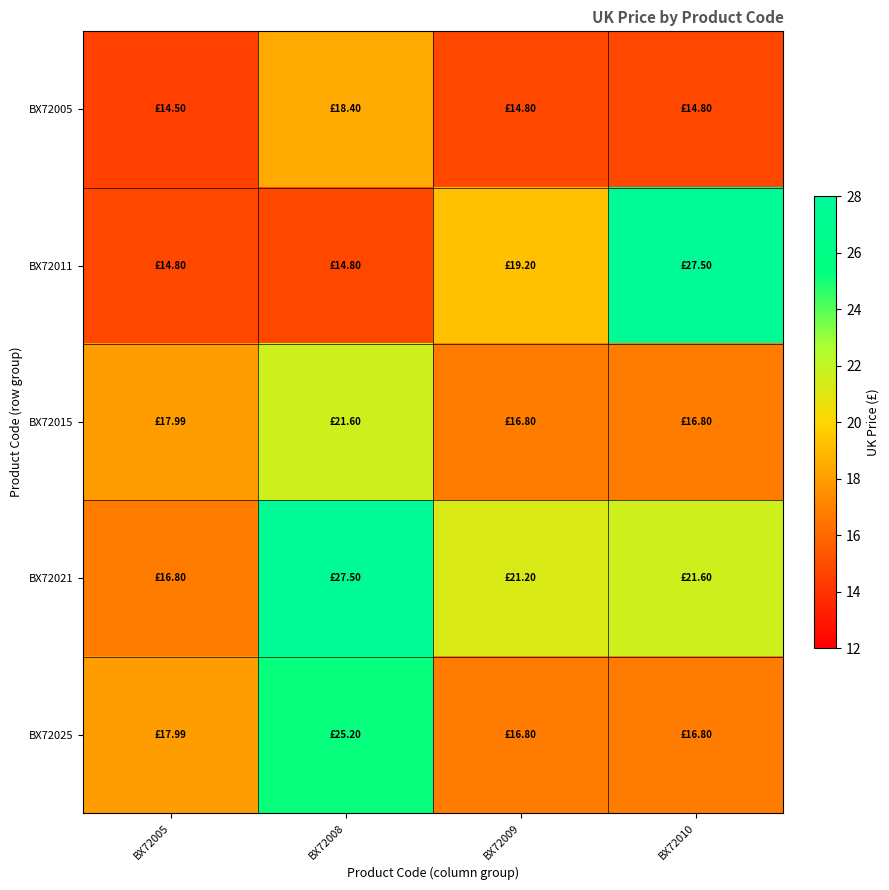

Reading left to right, what are all the values shown in this chart?

BX72005: BX72005=14.5	BX72008=18.4	BX72009=14.8	BX72010=14.8
BX72011: BX72005=14.8	BX72008=14.8	BX72009=19.2	BX72010=27.5
BX72015: BX72005=18.0	BX72008=21.6	BX72009=16.8	BX72010=16.8
BX72021: BX72005=16.8	BX72008=27.5	BX72009=21.2	BX72010=21.6
BX72025: BX72005=18.0	BX72008=25.2	BX72009=16.8	BX72010=16.8